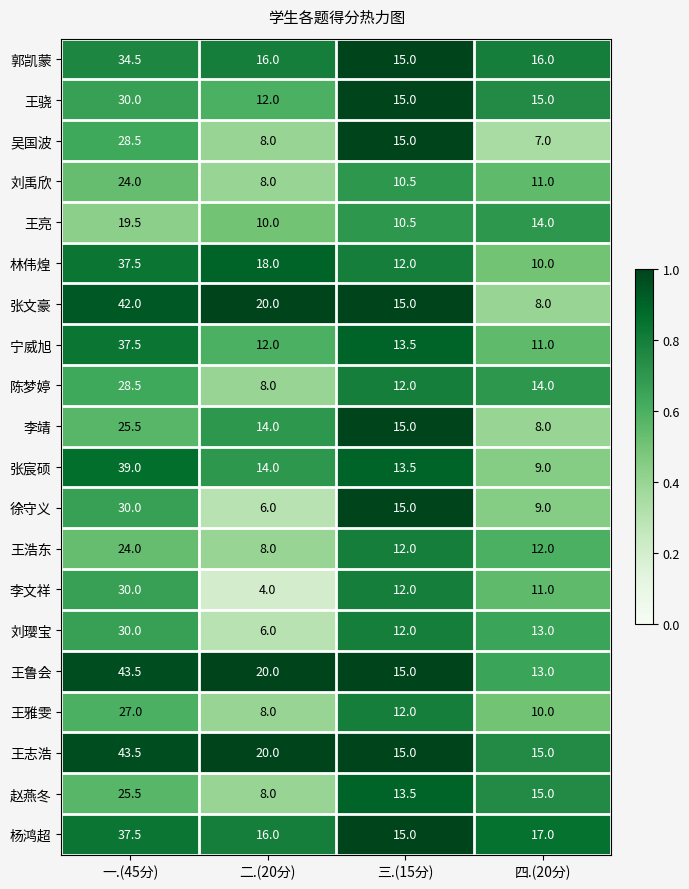

Which series changed the most between 一.(45分) and 四.(20分)?

张文豪